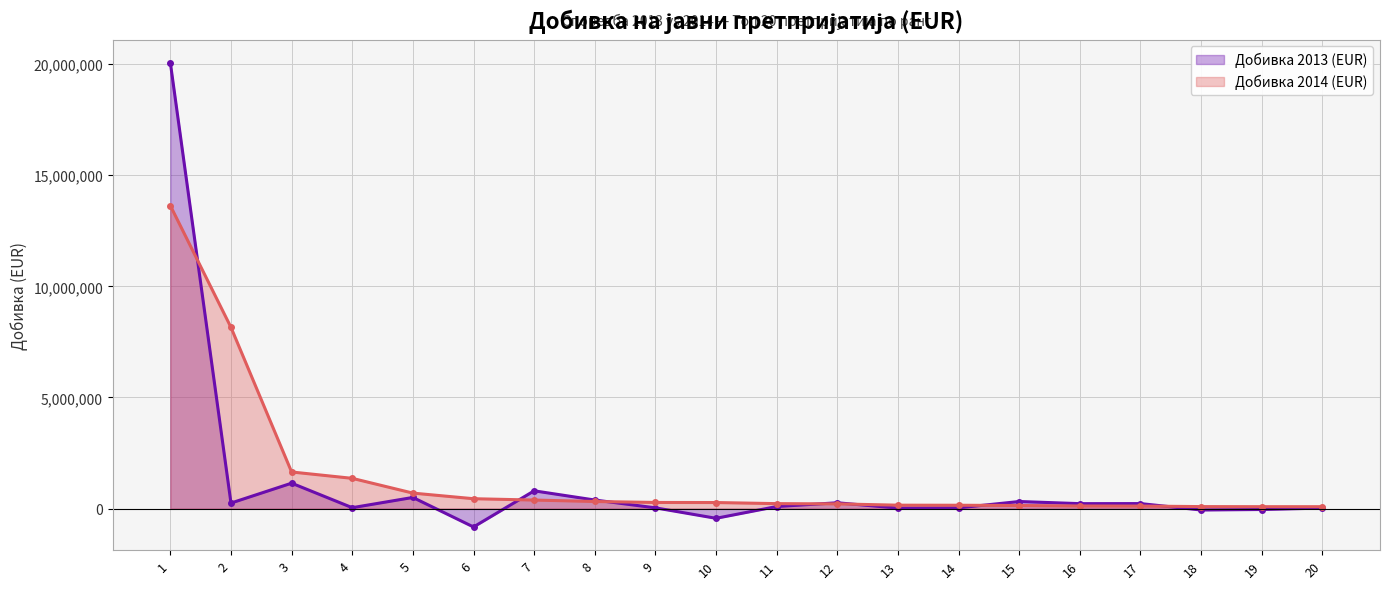

How many series are shown in this chart?

2